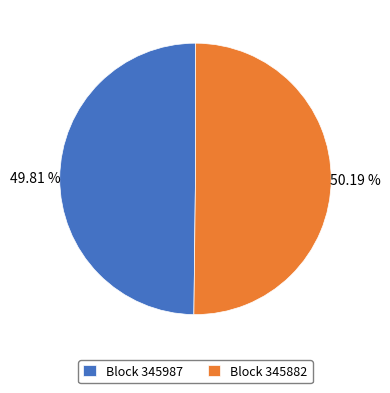

Is there any slice that represents more than half of the pie?

Yes